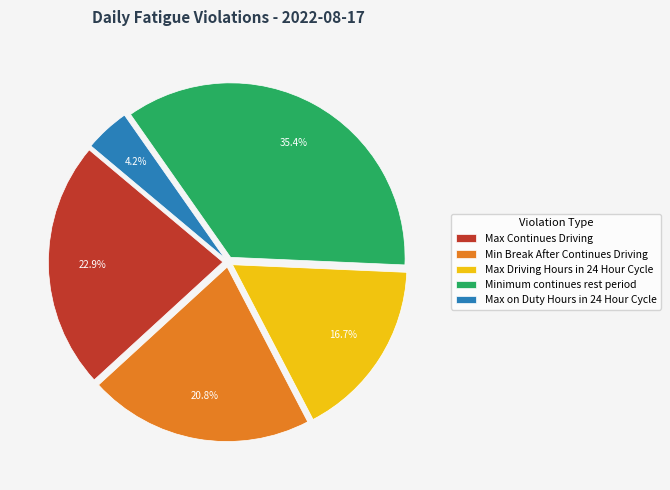

Which has a higher value, Max Driving Hours in 24 Hour Cycle or Min Break After Continues Driving?

Min Break After Continues Driving